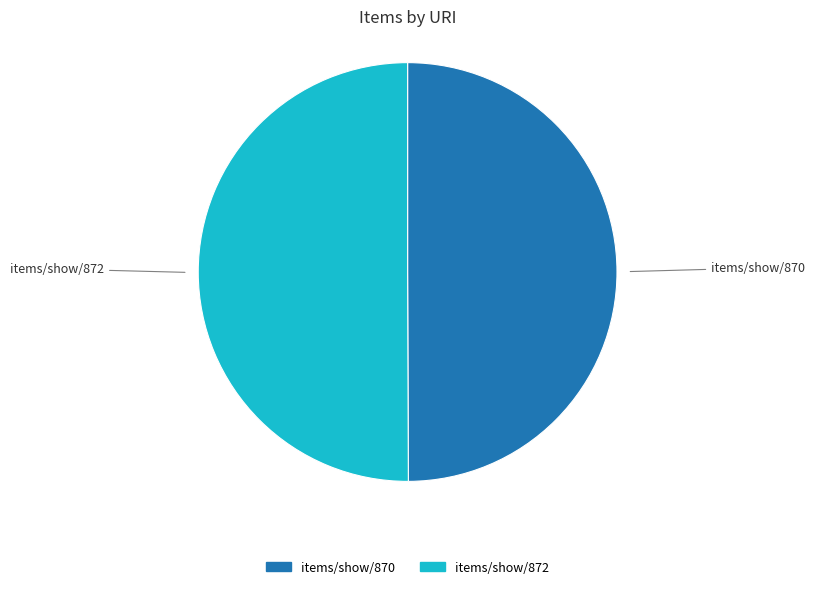

Is it true that items/show/872 is 63% of the pie?

False